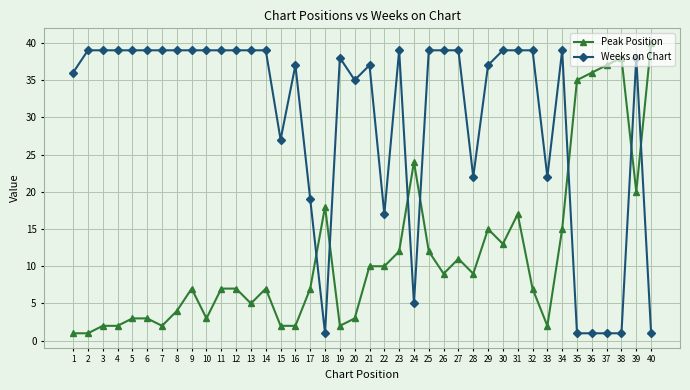

Between which two adjacent categories do Peak Position and Weeks on Chart first intersect?

17 and 18